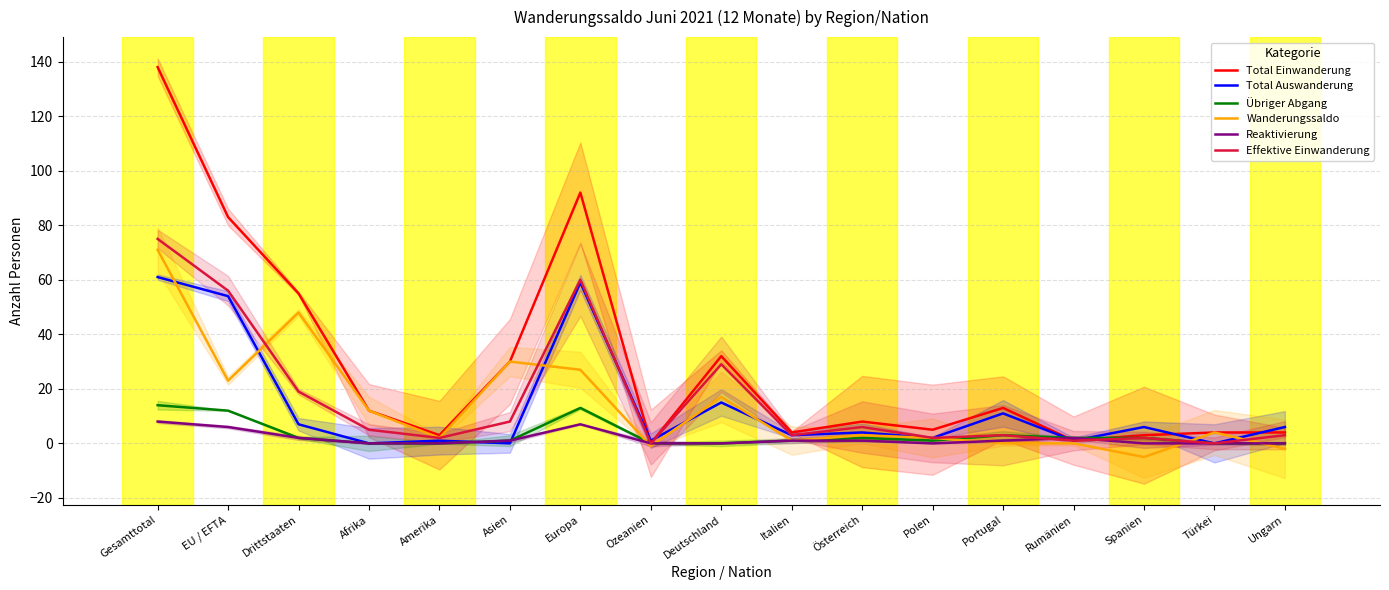

Reading right to left, transcribe all the data shown in this chart.

Total Einwanderung: 4	4	3	1	13	5	8	4	32	0	92	30	3	12	55	83	138
Total Auswanderung: 6	0	6	1	11	2	4	3	15	1	59	0	1	0	7	54	61
Übriger Abgang: 0	0	2	2	3	1	2	1	0	0	13	1	0	0	2	12	14
Wanderungssaldo: -2	4	-5	0	0	2	3	1	17	-1	27	30	2	12	48	23	71
Reaktivierung: 0	0	0	2	1	0	1	1	0	0	7	1	0	0	2	6	8
Effektive Einwanderung: 3	0	2	1	3	2	6	3	29	0	60	8	2	5	19	56	75